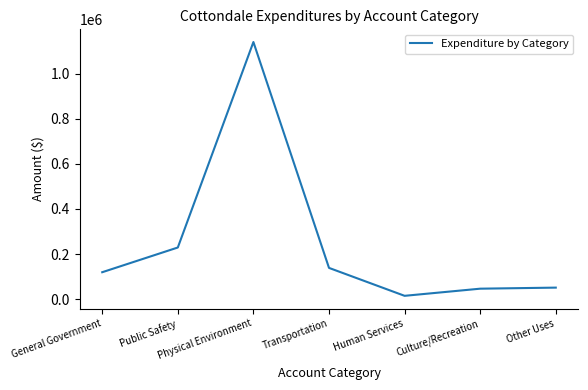

What is the average value?

248424